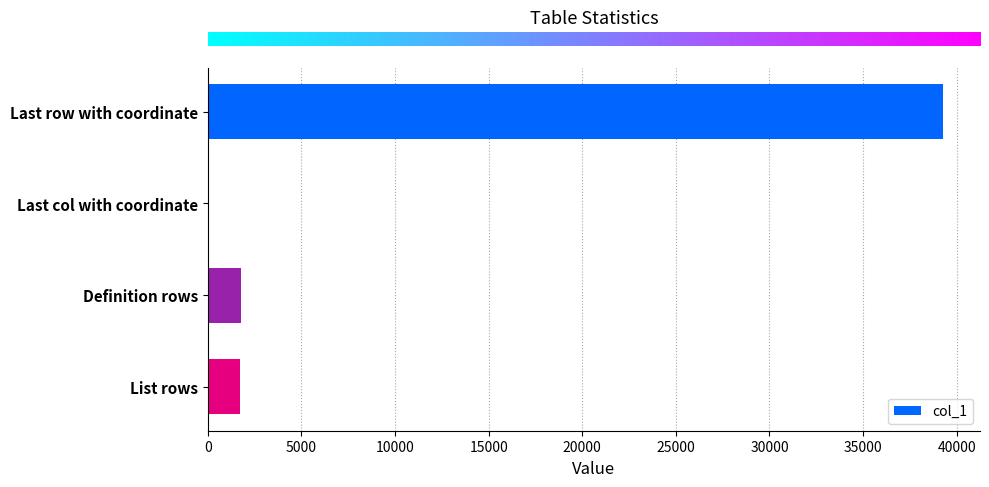

True or false: the data shows 1715 at List rows.

True